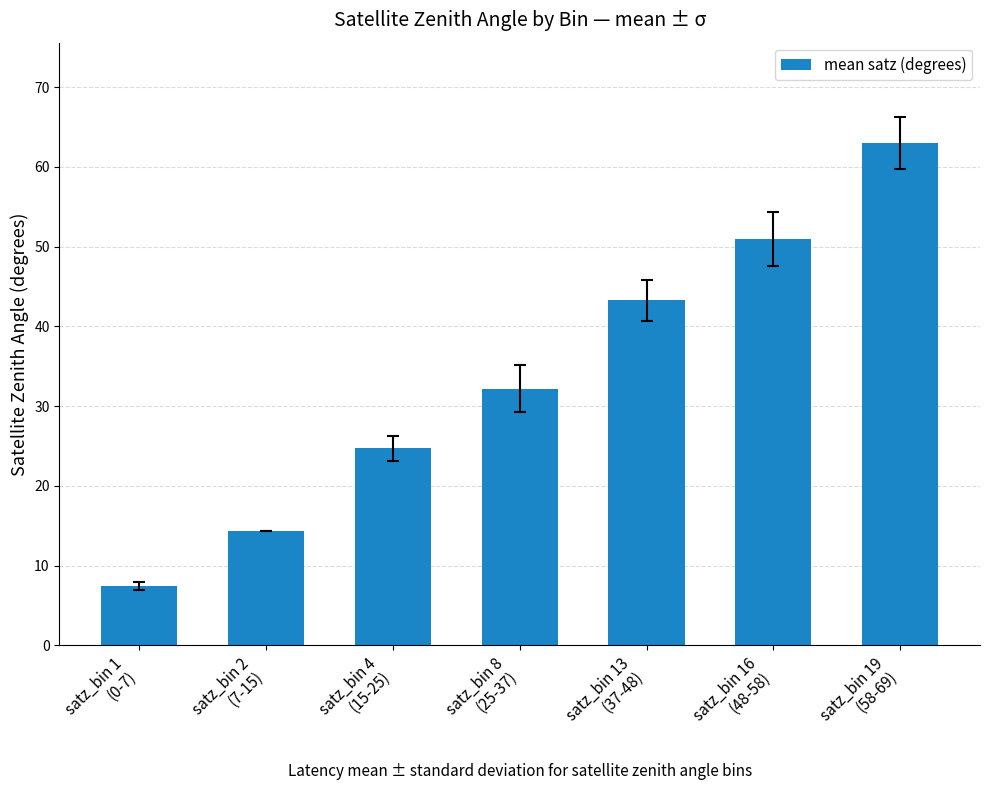

Does the chart contain stacked bars?

No